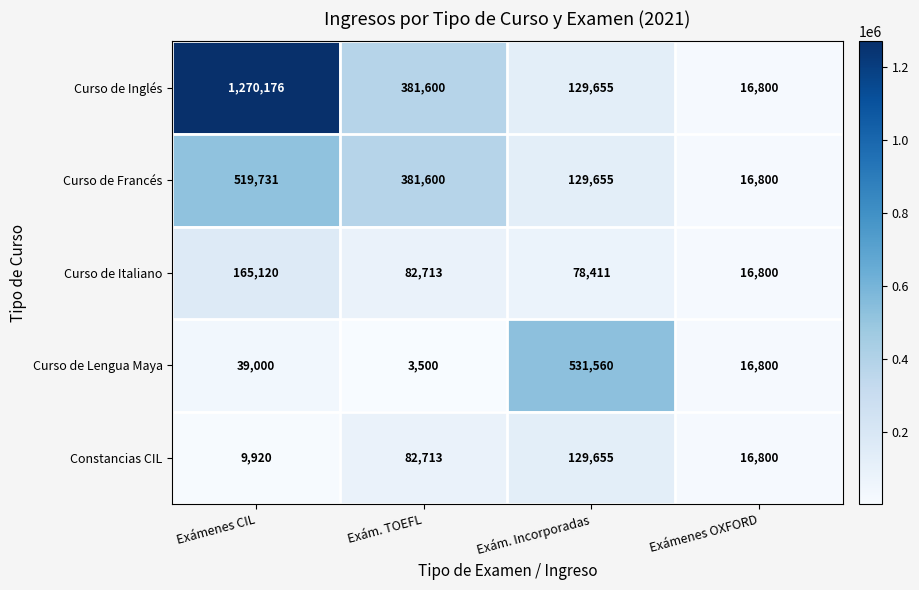

Which label corresponds to the smallest value in the chart?

Exám. TOEFL